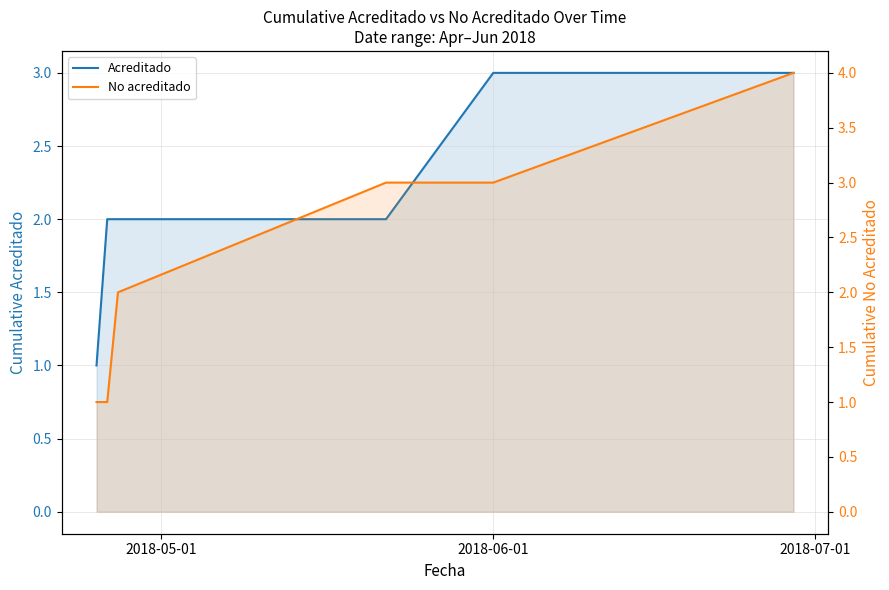

What are all the series names shown in the legend?

Acreditado, No acreditado